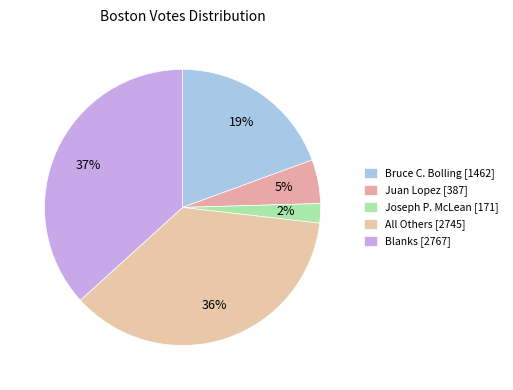

What is the total percentage of All Others and Joseph P. McLean?

38.7%